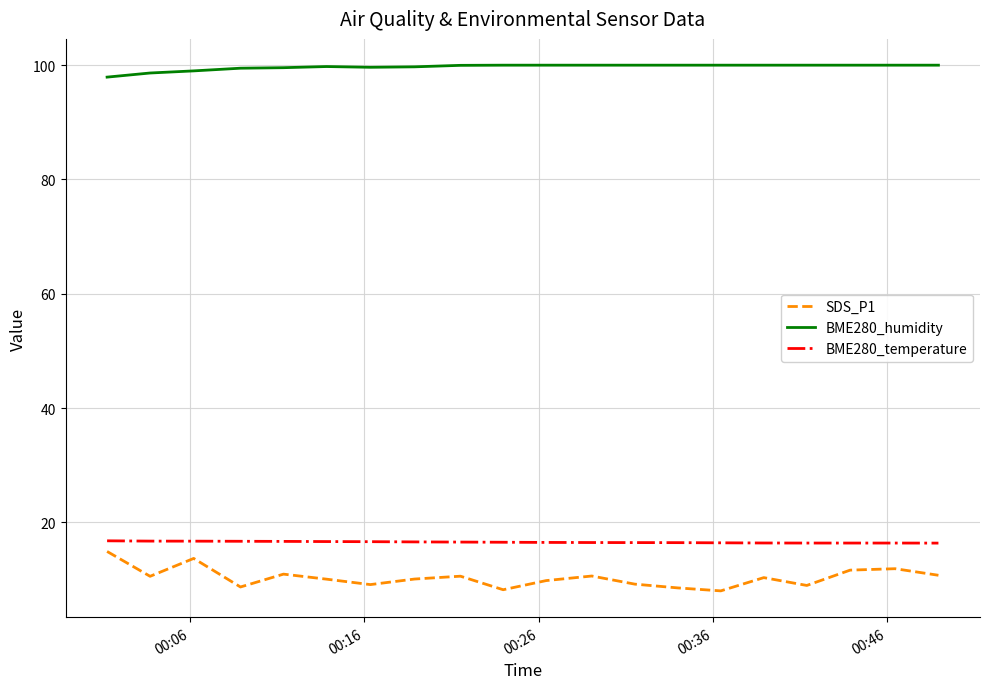

Count the number of data series in this chart.

3